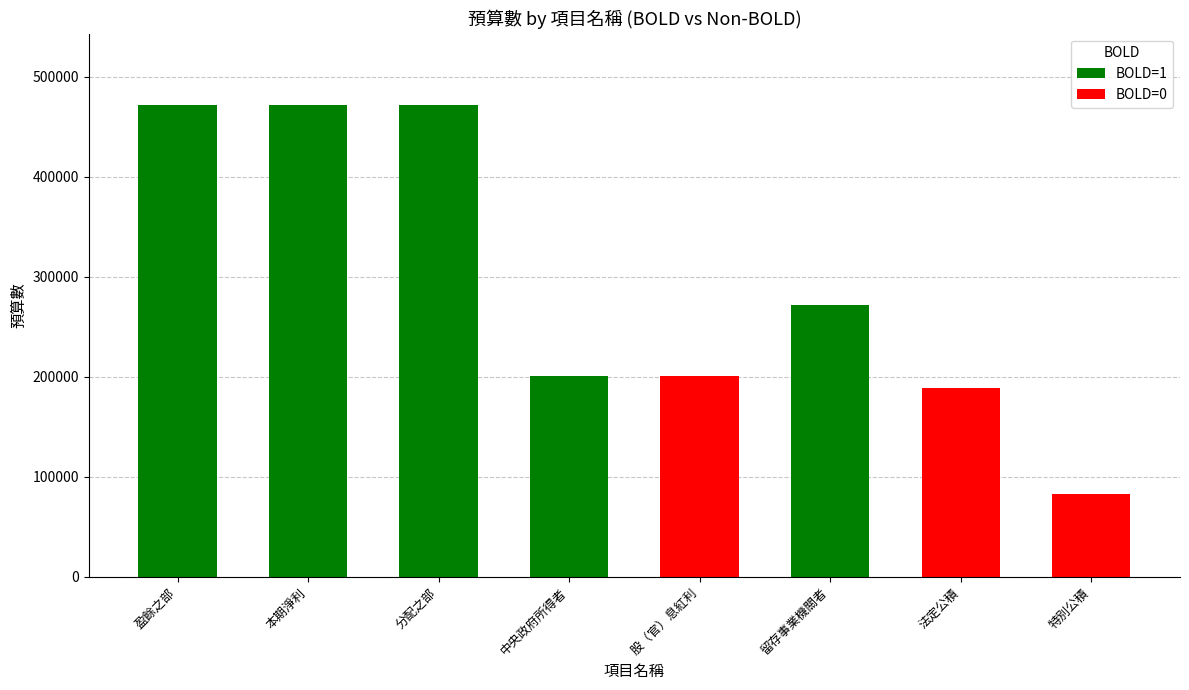

What is the sum of all BOLD=1 values?

1889244